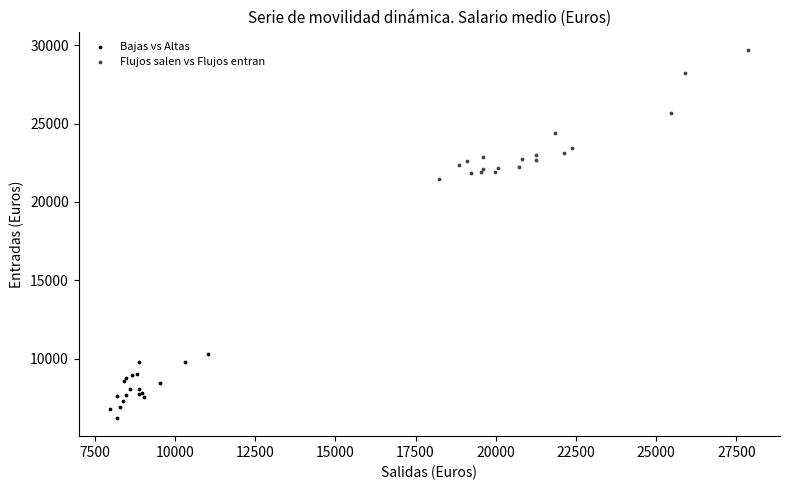

What are all the series names shown in the legend?

Bajas vs Altas, Flujos salen vs Flujos entran